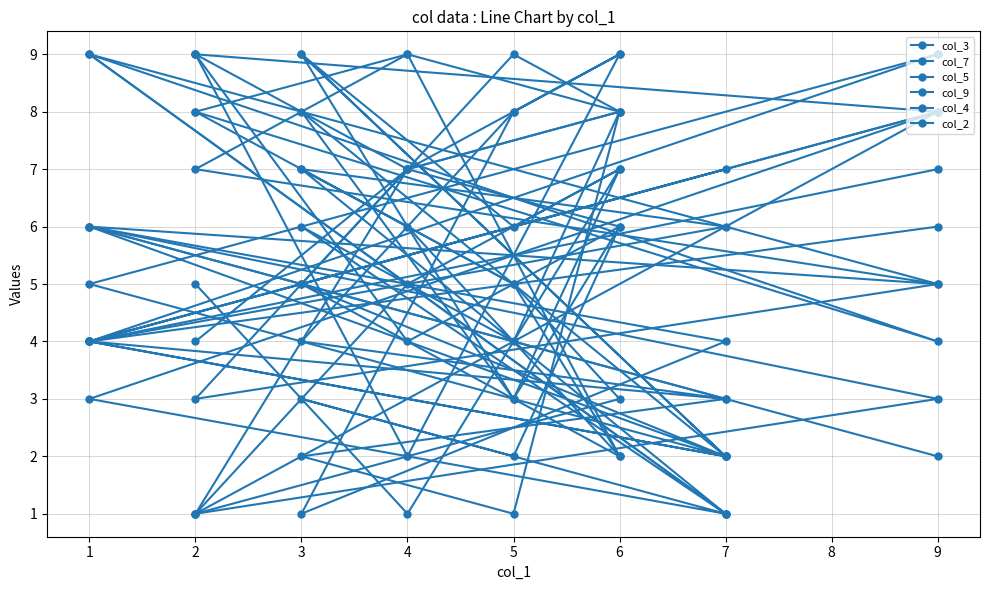

Is it true that col_3 equals 4 at 6?

False